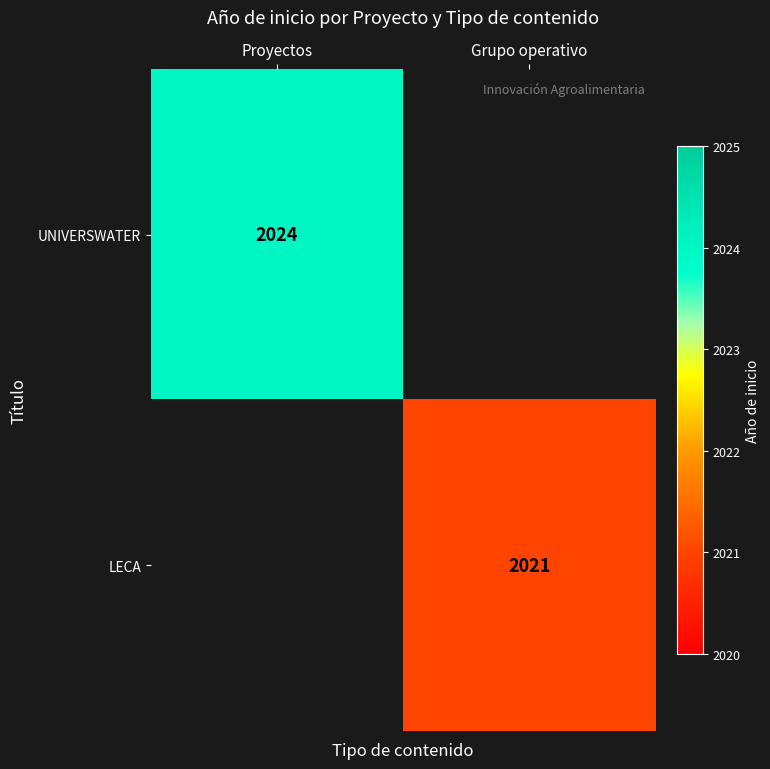

Is the value of LECA at Grupo operativo greater than the value of UNIVERSWATER at Proyectos?

No